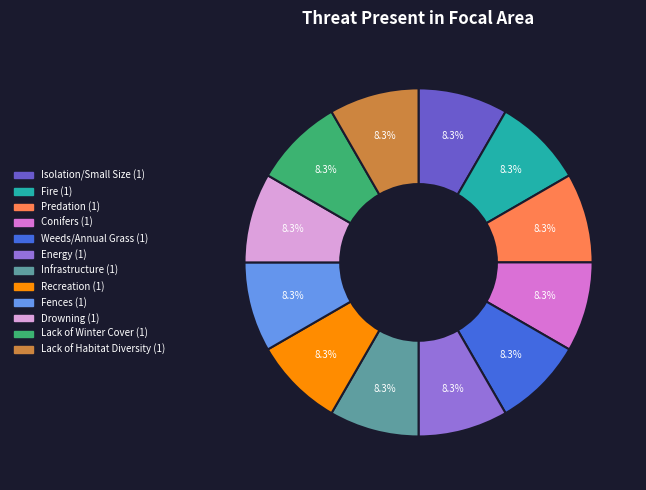

How many segments does this pie chart have?

12